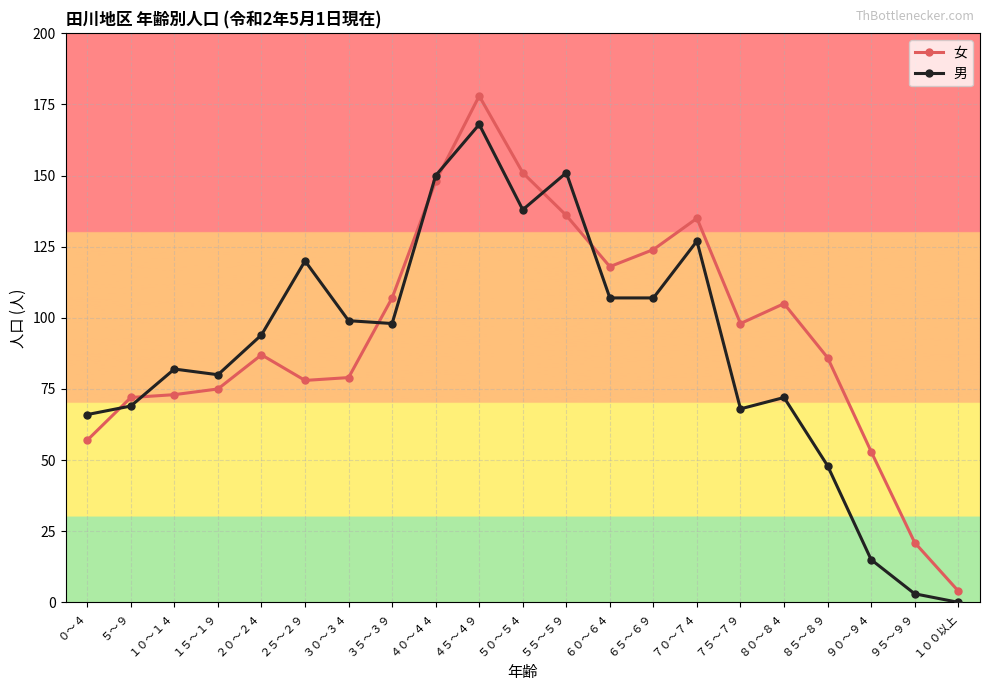

After their last crossing, which series has the higher values: 男 or 女?

女